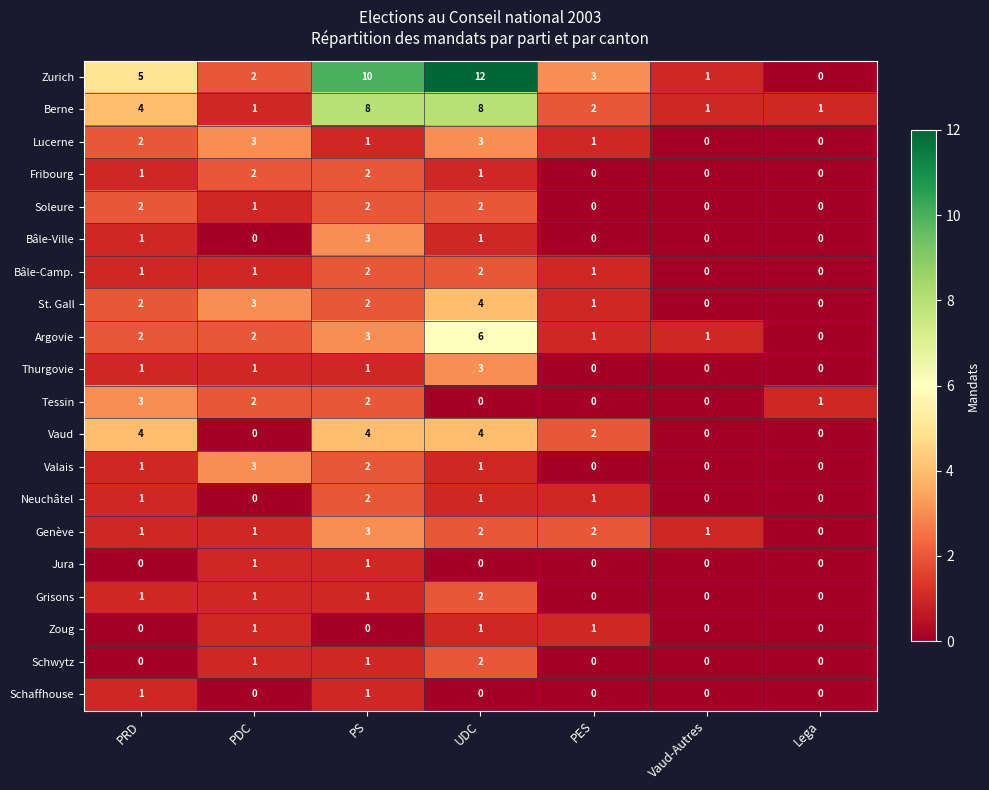

The Berne series shows 1 at Lega. True or false?

True